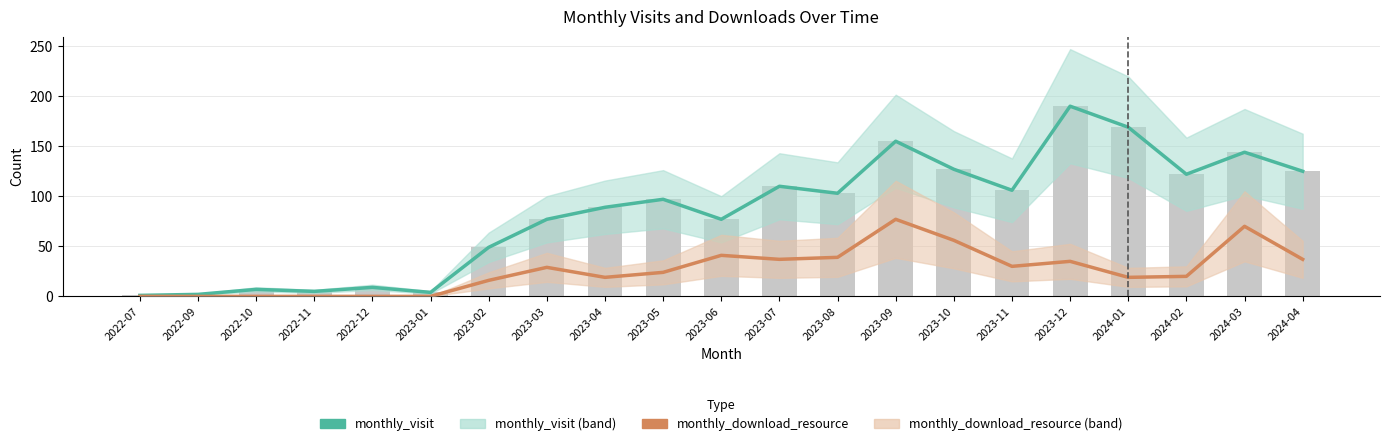

How many series are shown in this chart?

2